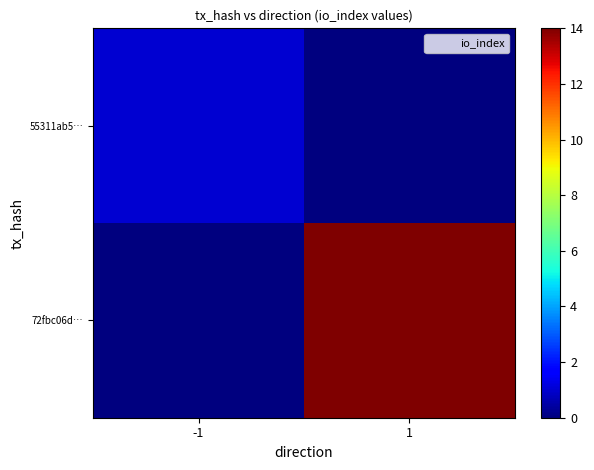

At 1, list the series in order from largest to smallest.

72fbc06d…, 55311ab5…